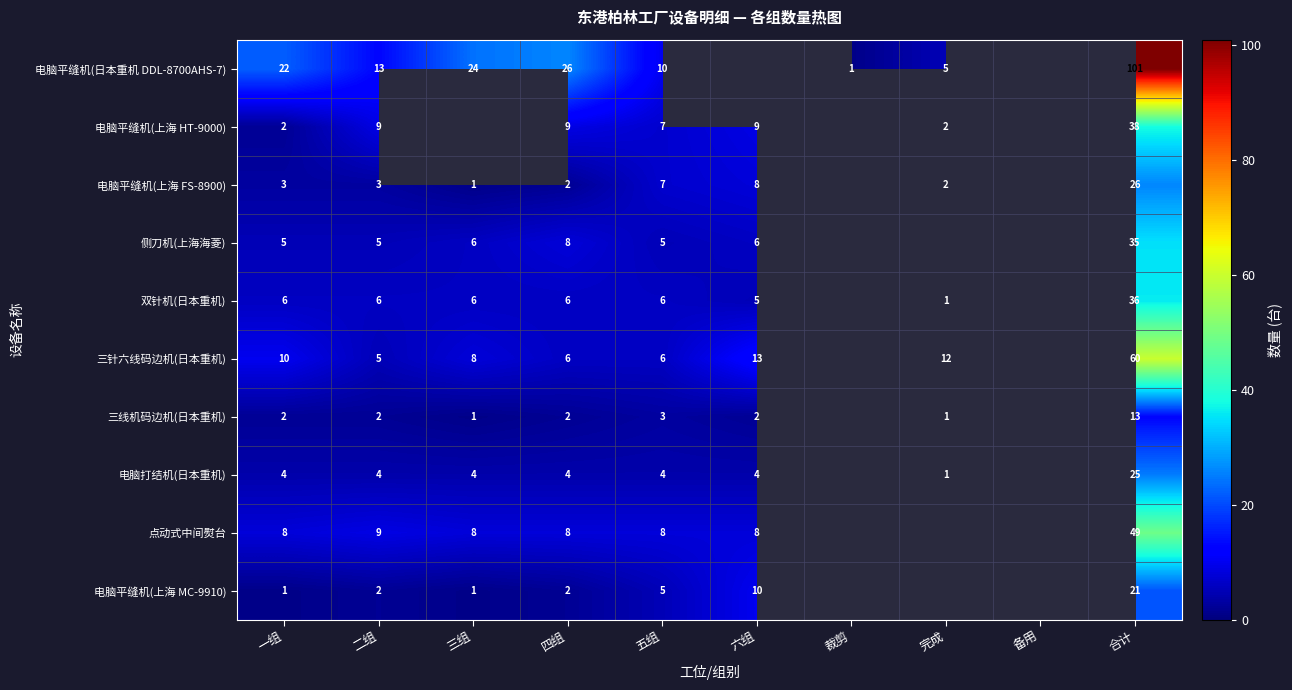

Is it true that 点动式中间熨台 equals 8 at 五组?

True